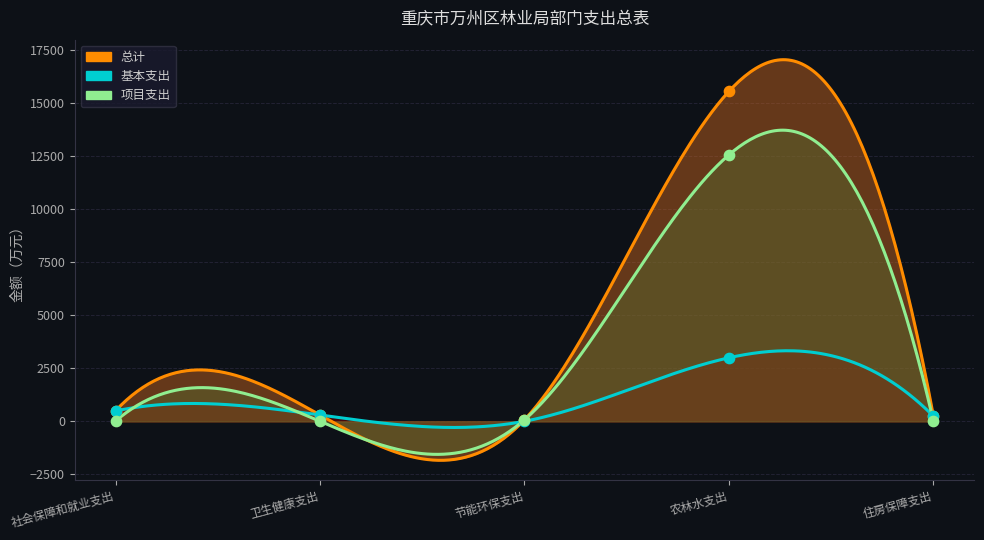

Which series has the largest total across all categories?

总计